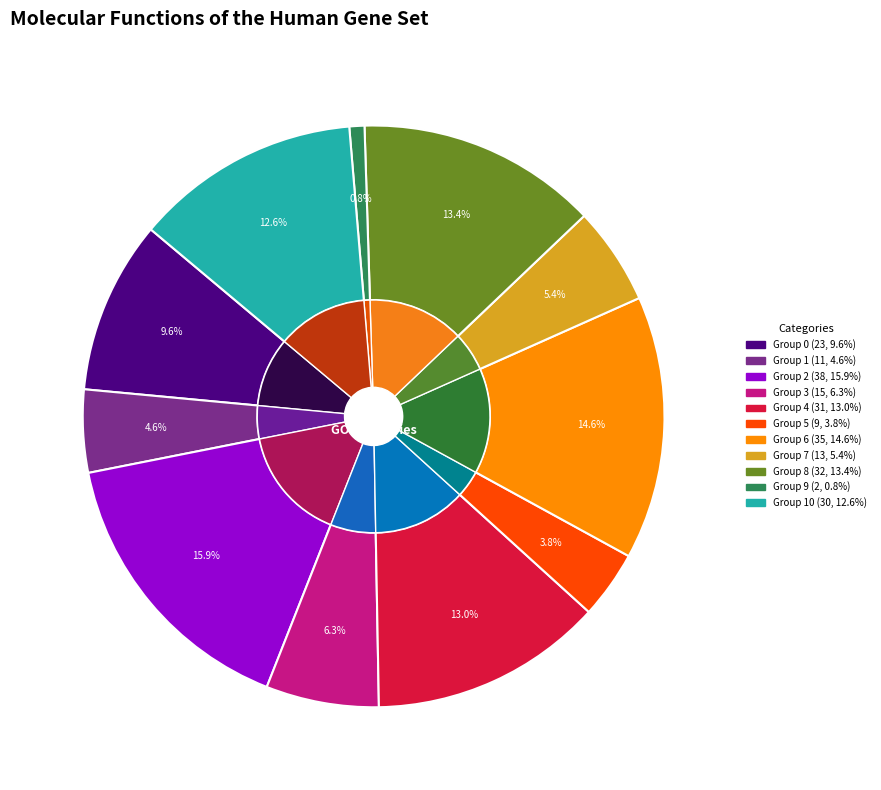

What is the smallest slice in the pie chart?

9